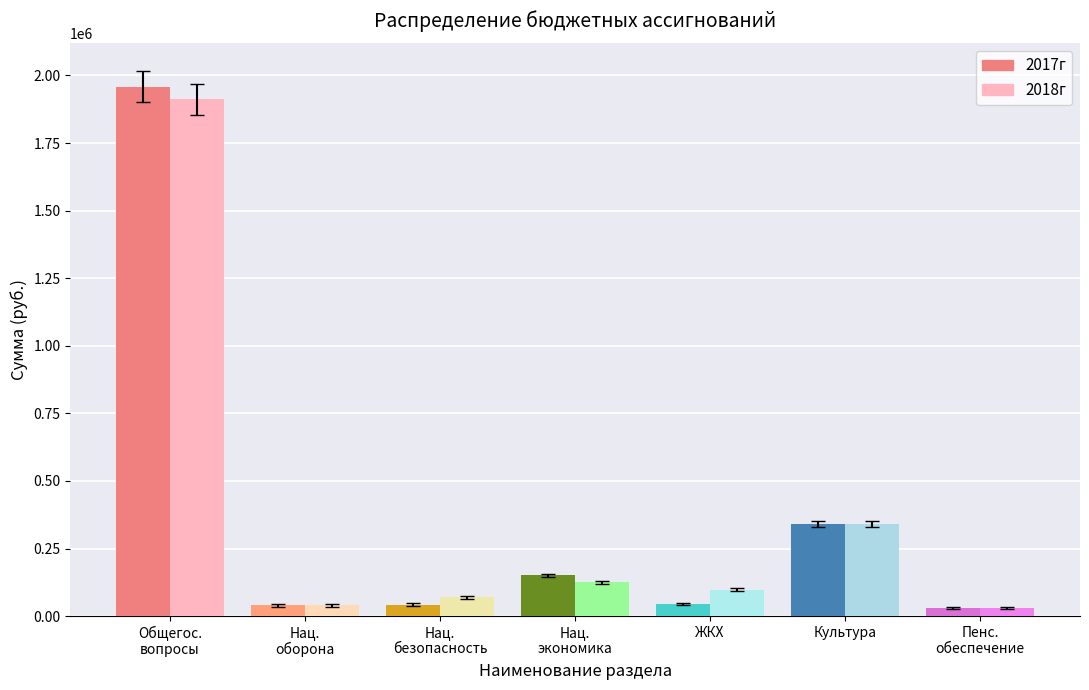

At which label does 2017г first exceed 45000?

ОБЩЕГОСУДАРСТВЕННЫЕ ВОПРОСЫ